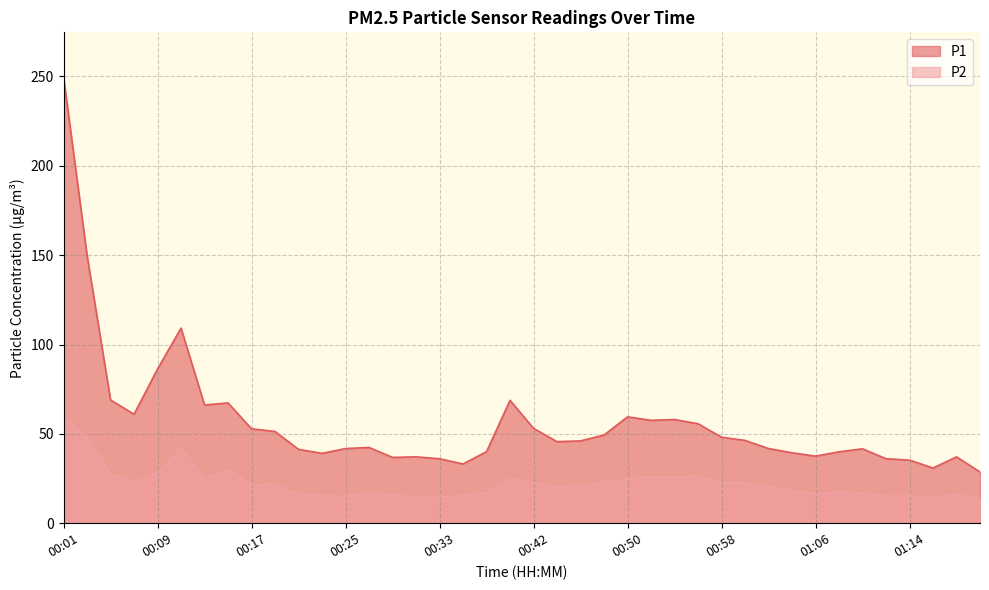

Is it true that P1 equals 41.8 at 00:25?

True